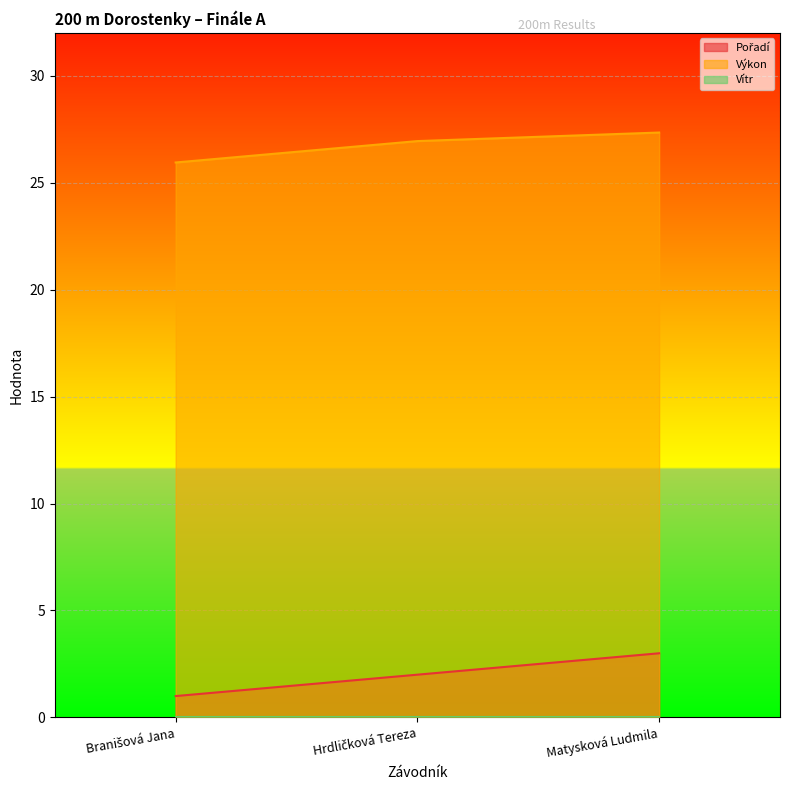

Between Hrdličková Tereza and Branišová Jana, which is larger?

Hrdličková Tereza